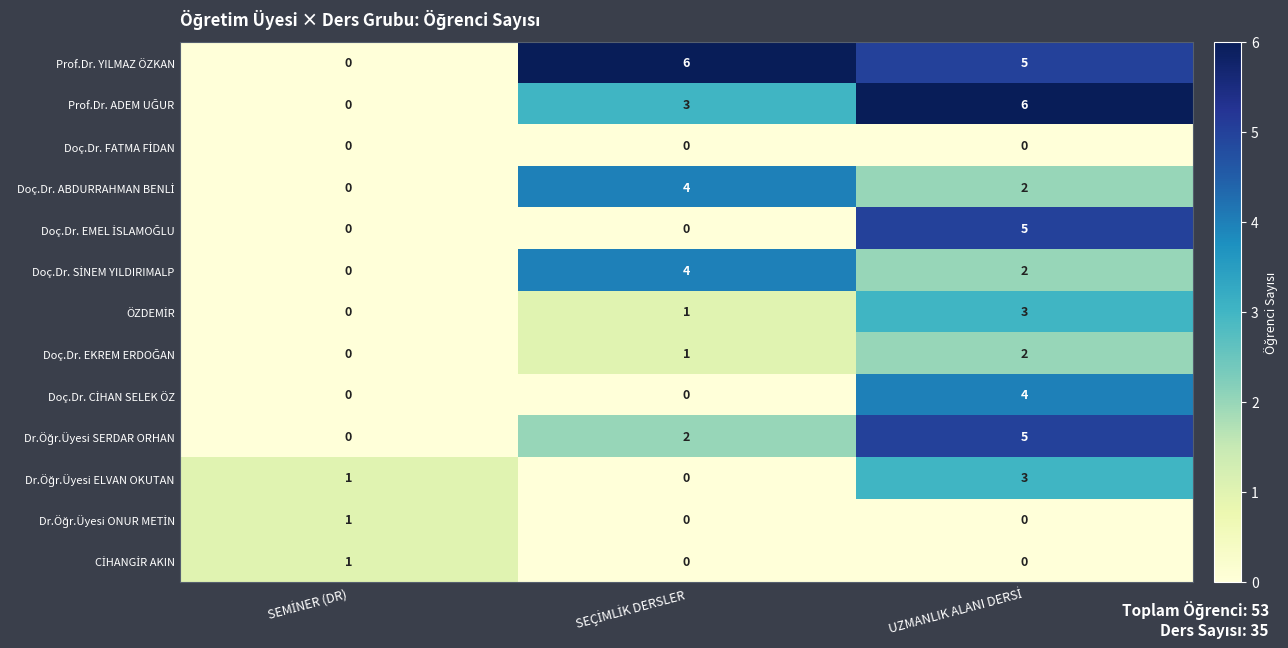

At how many categories does at least one series exceed 0?

3